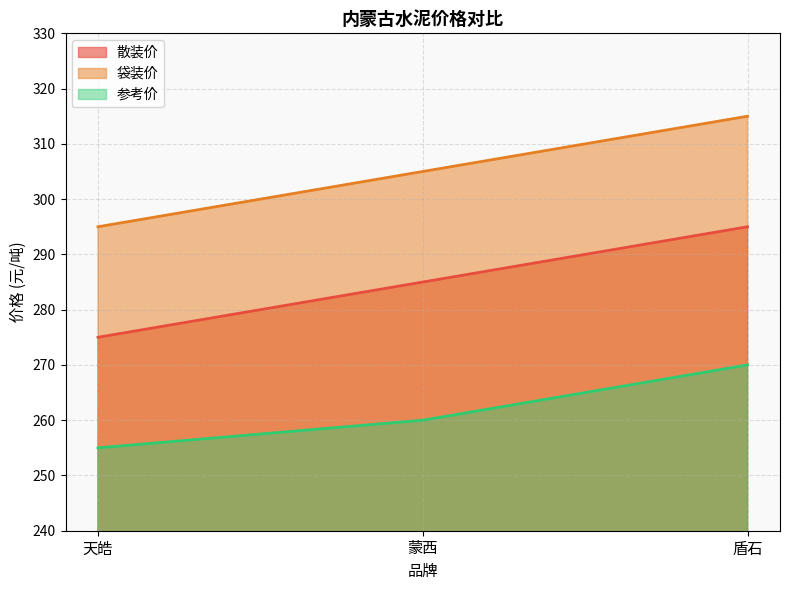

How many lines are shown in the chart?

3